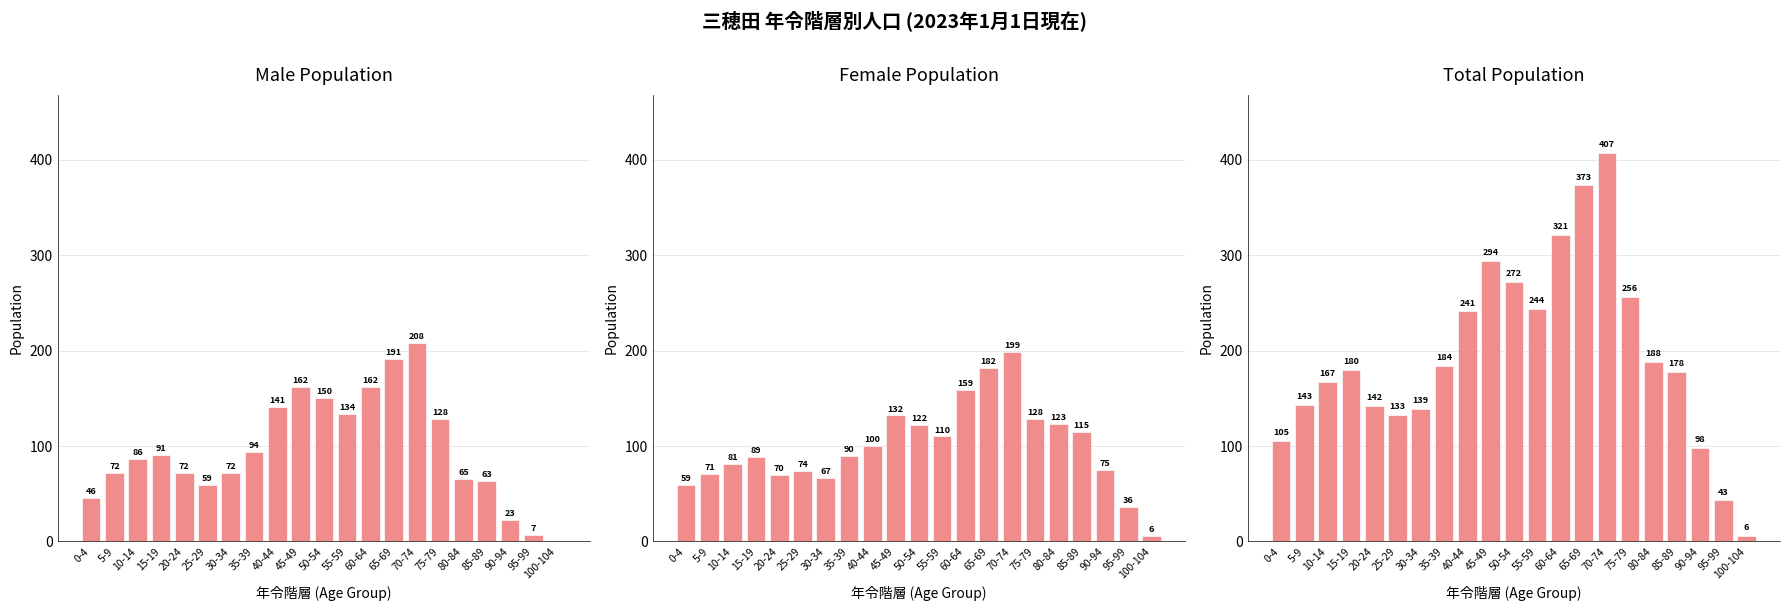

Which series has the widest spread of values?

Total Population